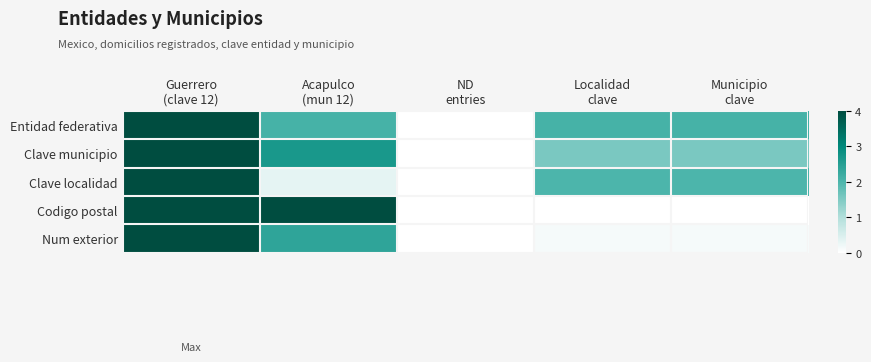

Reading left to right, extract all data points from this chart.

Entidad federativa: Guerrero
(clave 12)=4.0	Acapulco
(mun 12)=2.1	ND
entries=0.0	Localidad
clave=2.1	Municipio
clave=2.1
Clave municipio: Guerrero
(clave 12)=4.0	Acapulco
(mun 12)=2.7	ND
entries=0.0	Localidad
clave=1.6	Municipio
clave=1.6
Clave localidad: Guerrero
(clave 12)=4.0	Acapulco
(mun 12)=0.3	ND
entries=0.0	Localidad
clave=2.0	Municipio
clave=2.0
Codigo postal: Guerrero
(clave 12)=4.0	Acapulco
(mun 12)=4.0	ND
entries=0.0	Localidad
clave=0.0	Municipio
clave=0.0
Num exterior: Guerrero
(clave 12)=4.0	Acapulco
(mun 12)=2.4	ND
entries=0.0	Localidad
clave=0.1	Municipio
clave=0.1